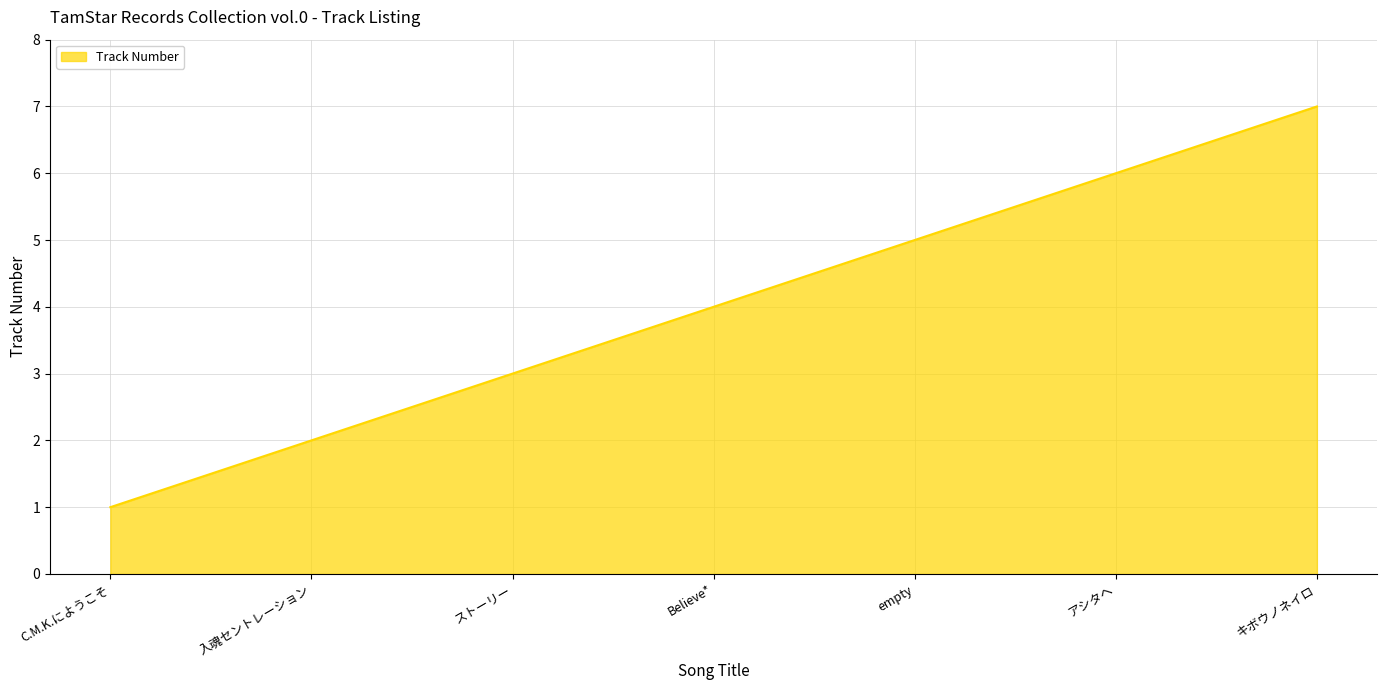

True or false: the data shows 10 at キボウノネイロ.

False